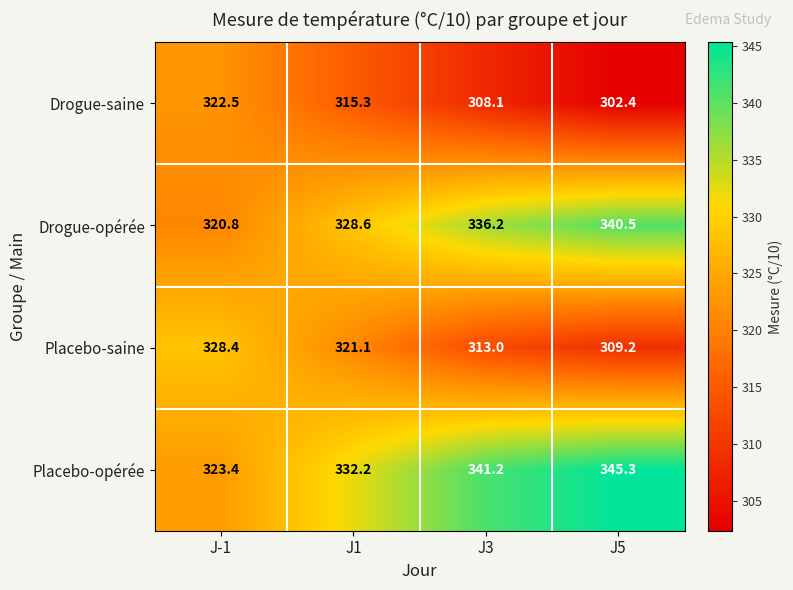

What is the maximum value shown in the chart?

345.3